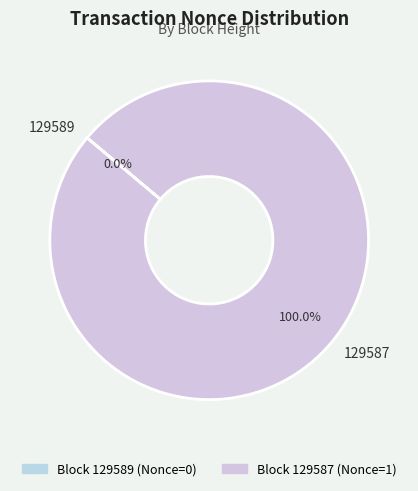

Which has a higher value, 129589 or 129587?

129587